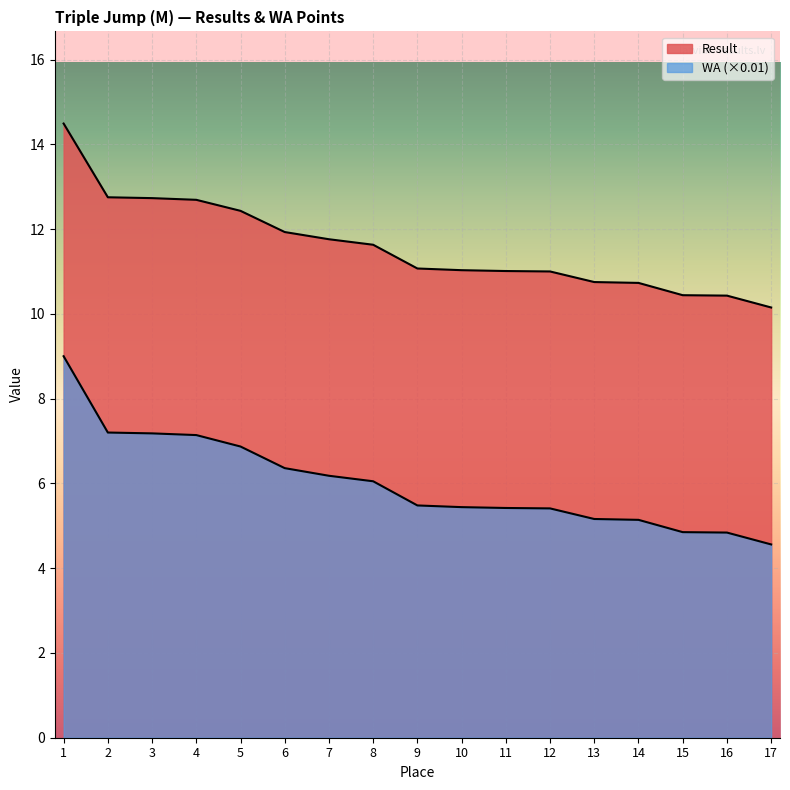

True or false: WA and Result intersect in this chart.

False